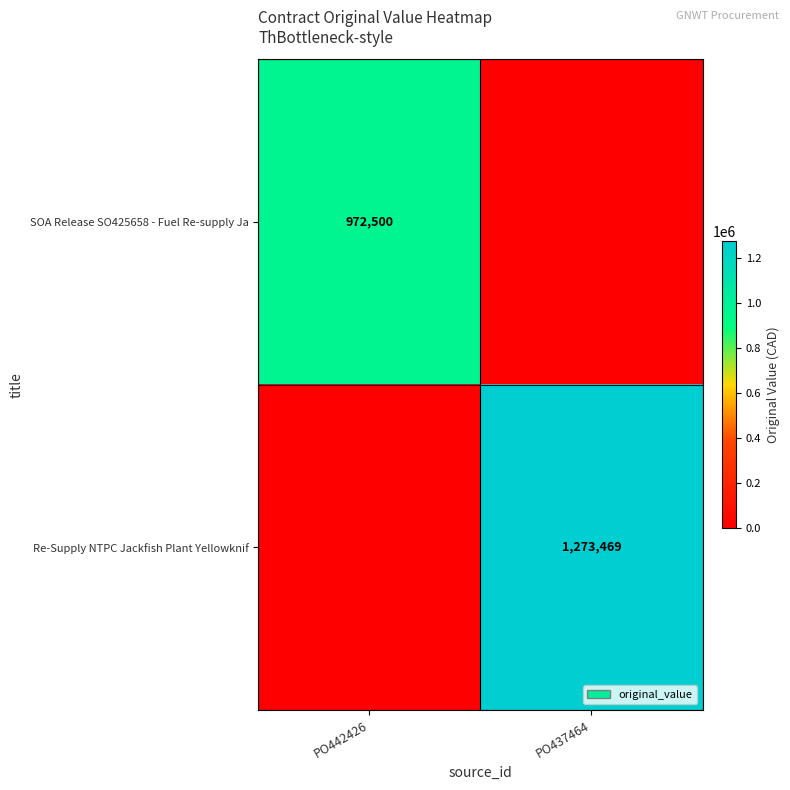

Which category has the lowest value across all series?

PO437464